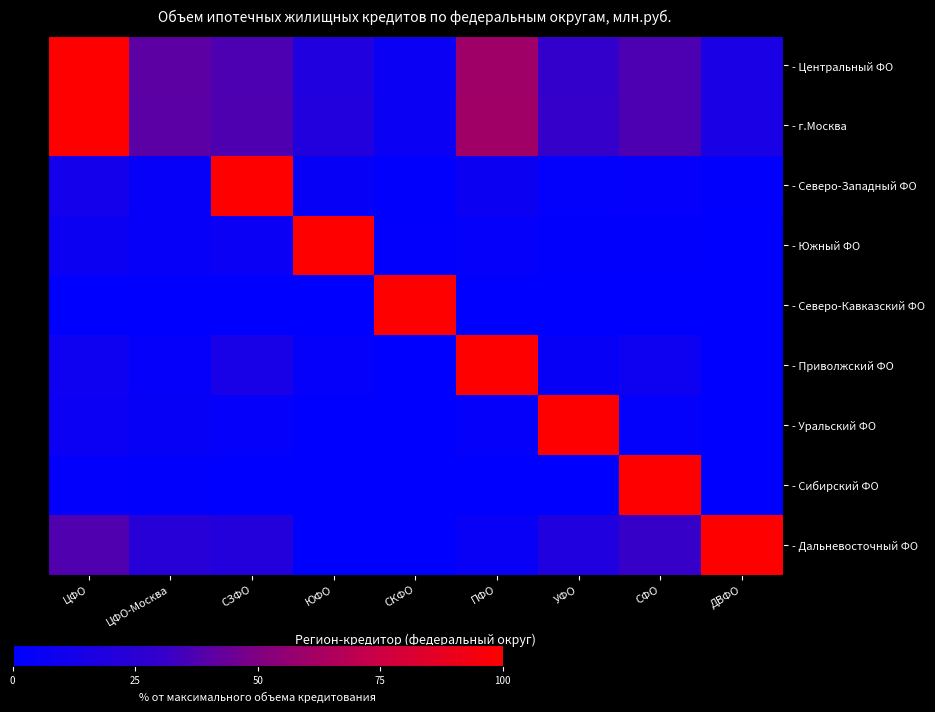

Which series changed the most between ЮФО and ПФО?

- Южный ФО